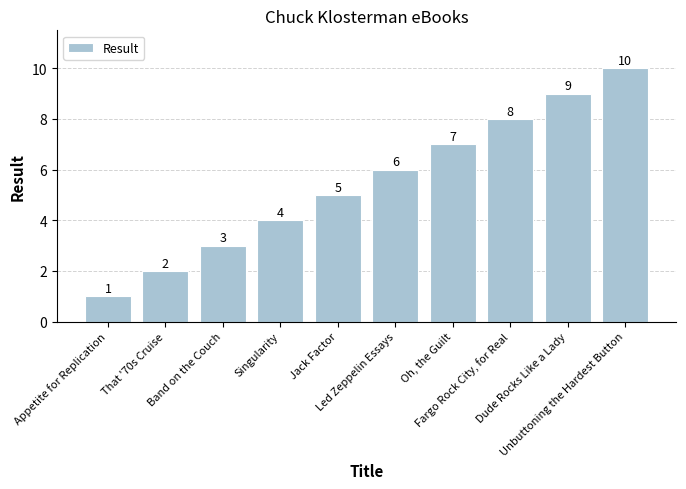

What is the average value?

6